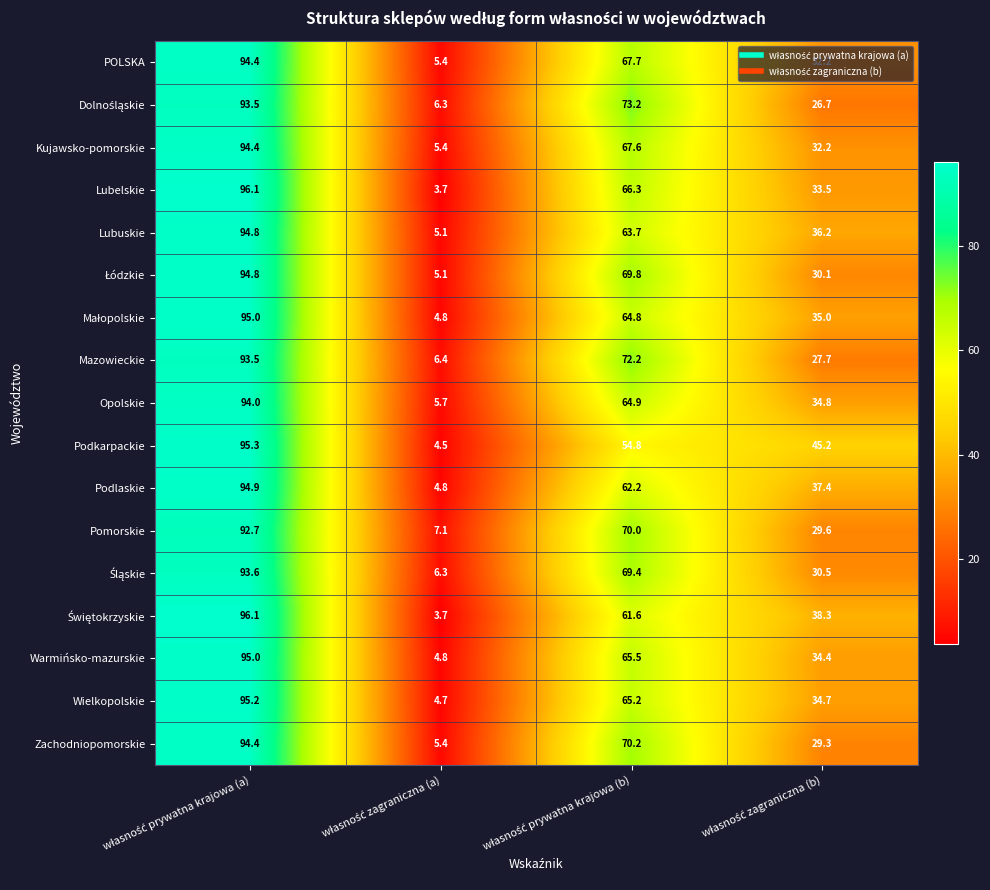

What is the maximum value shown in the chart?

96.1